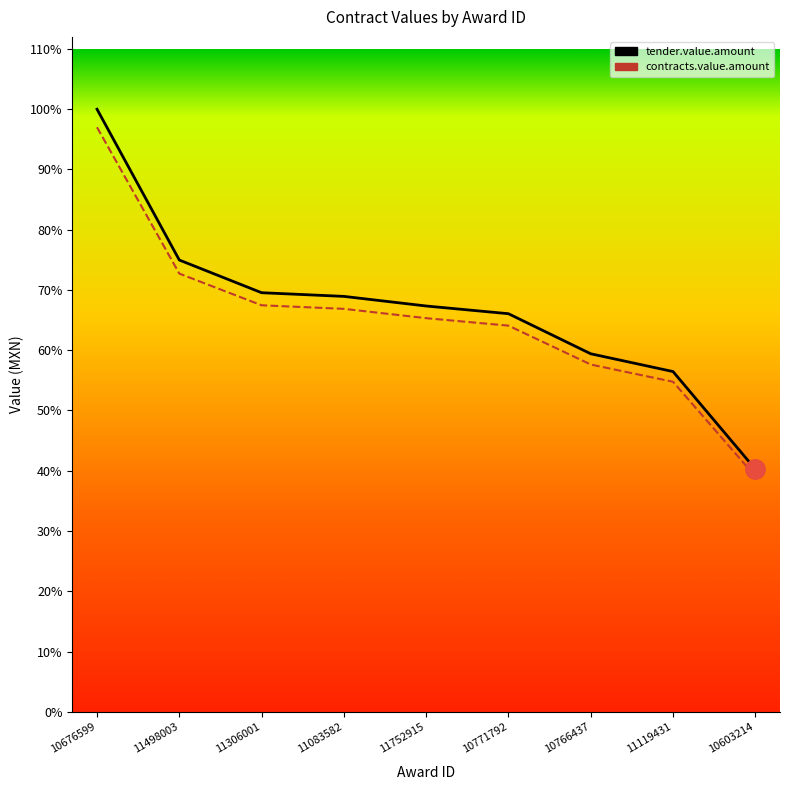

What is the label of the 7th point from the right?

11306001